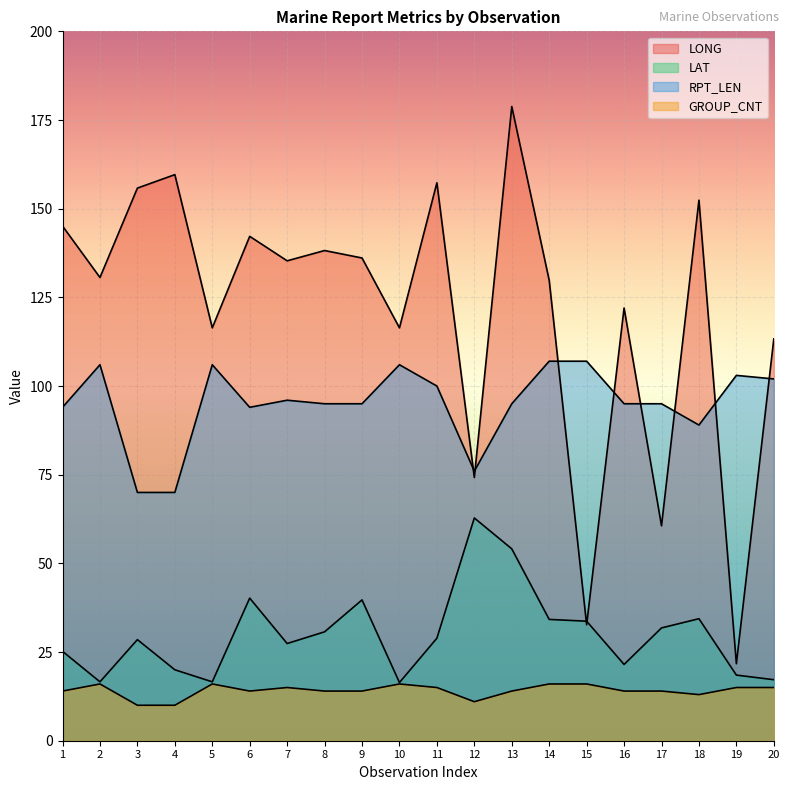

How many series are shown in this chart?

4